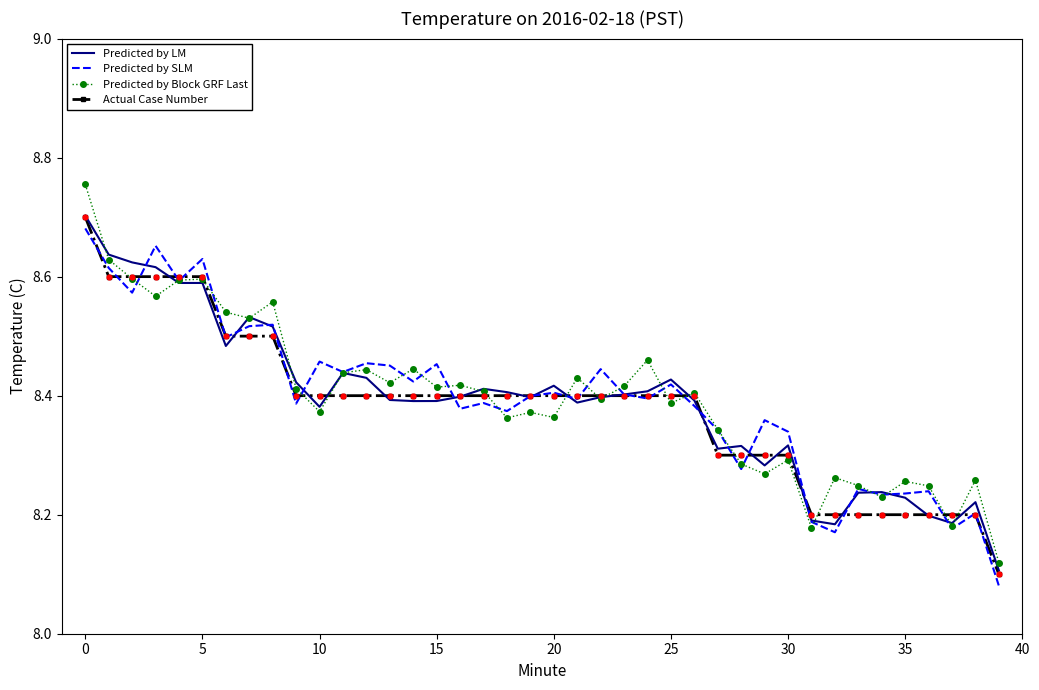

Which series has the largest range (max minus min)?

Predicted by Block GRF Last